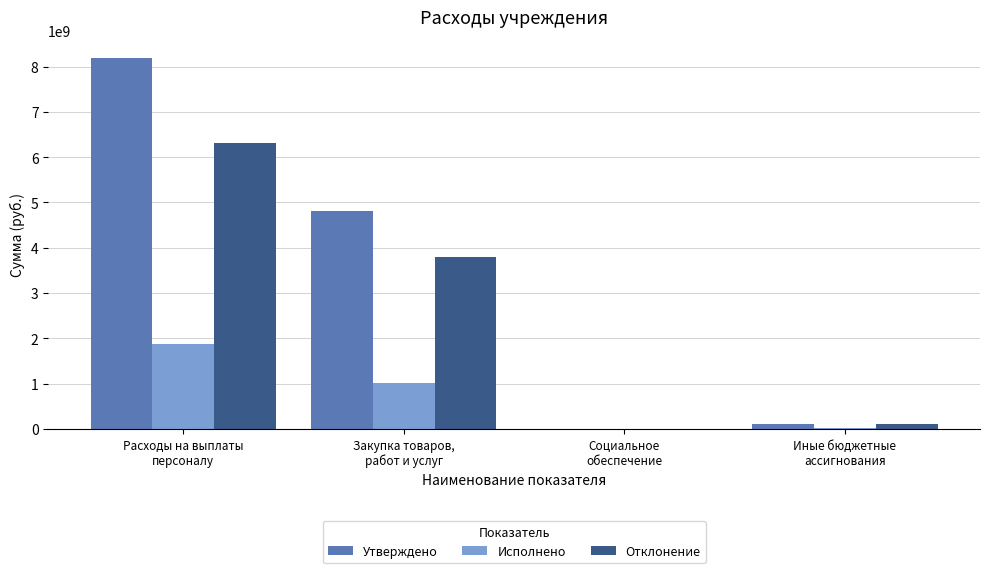

At which category does the chart reach its peak across all series?

Расходы на выплаты
персоналу